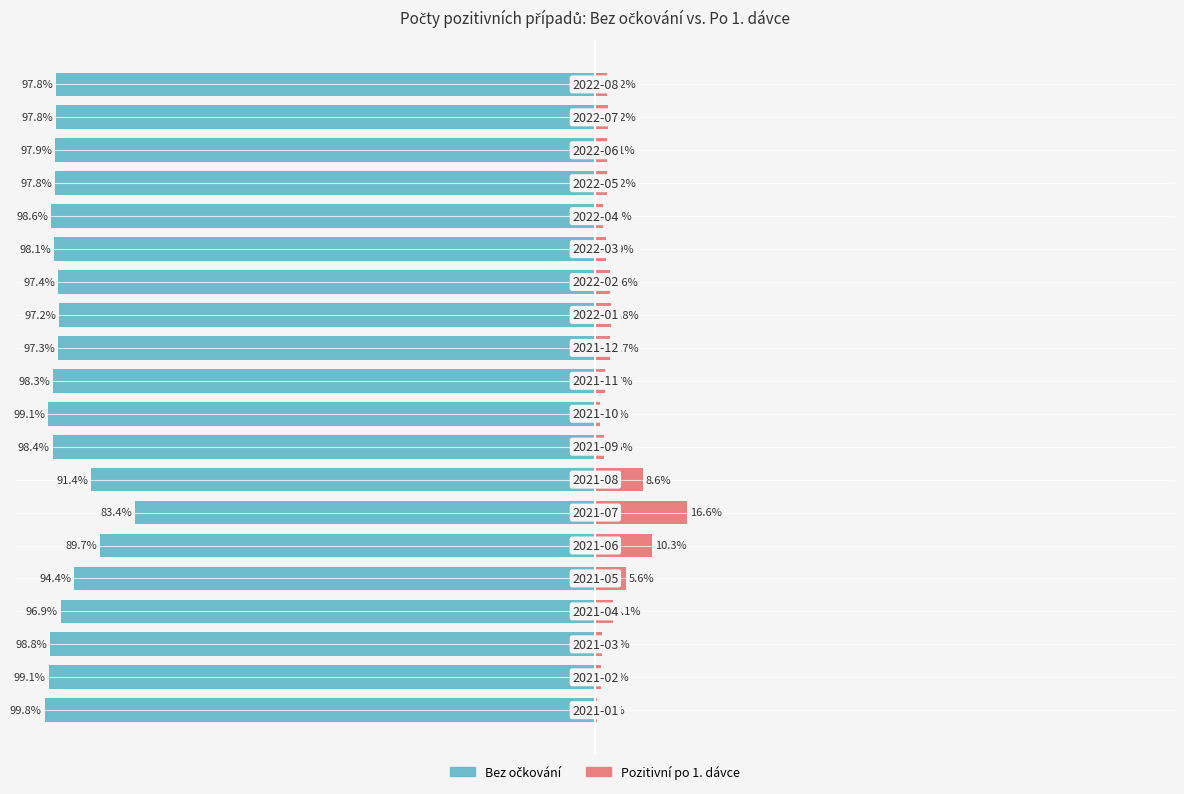

Count the number of categories in the chart.

20